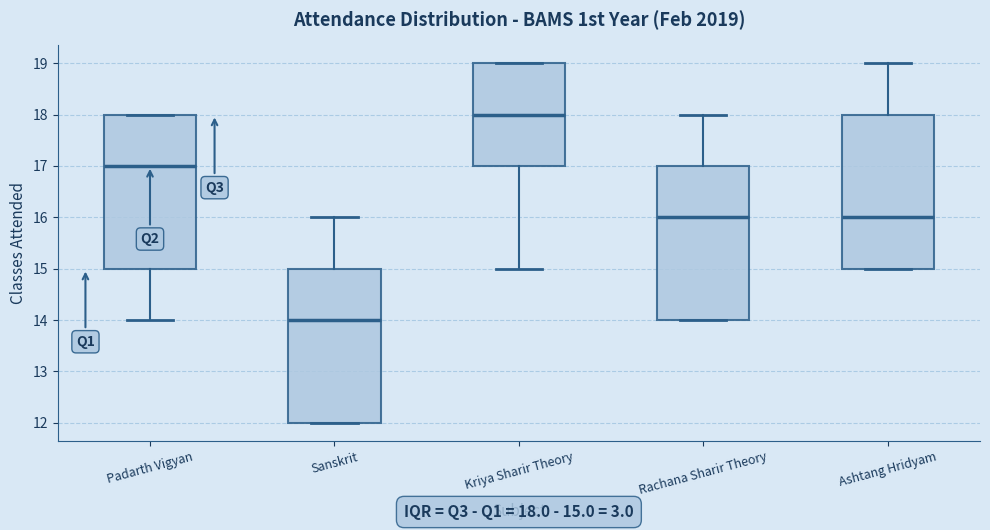

Which box's median line is the lowest?

Sanskrit